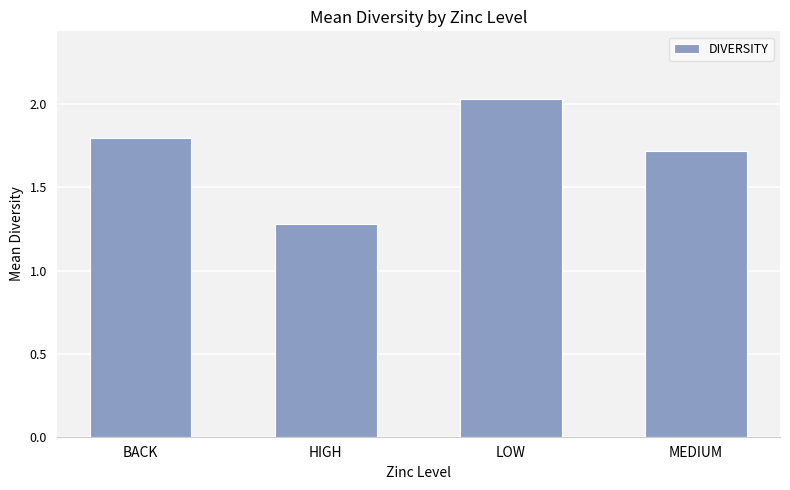

What is the difference between the maximum and minimum values?

0.8